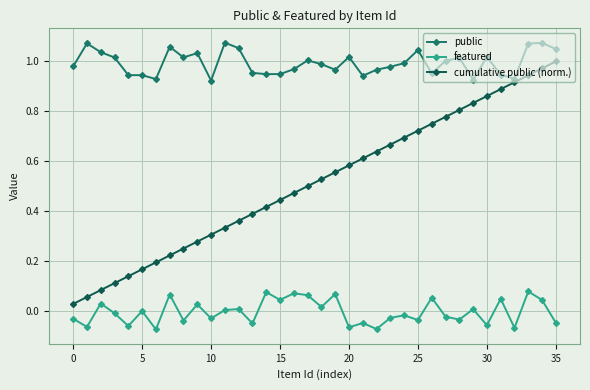

Which series has the largest range (max minus min)?

cumulative public (norm.)